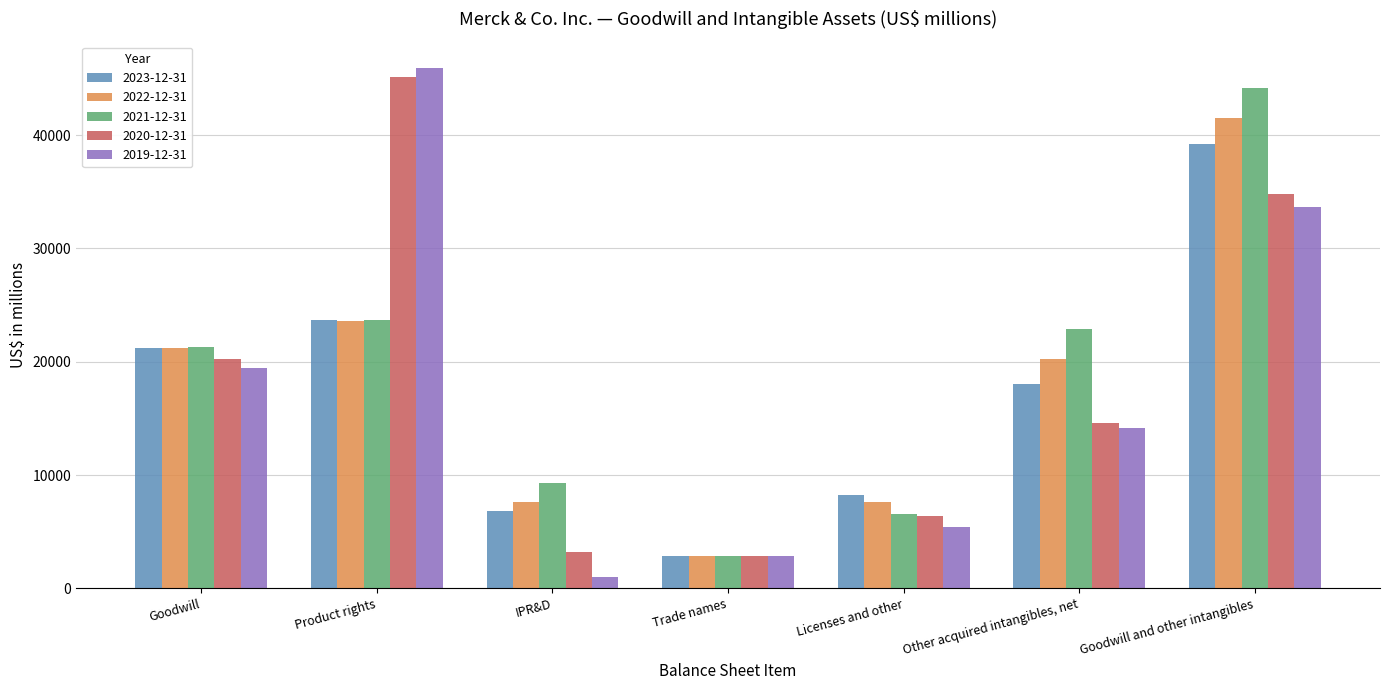

What are all the series names shown in the legend?

2023-12-31, 2022-12-31, 2021-12-31, 2020-12-31, 2019-12-31